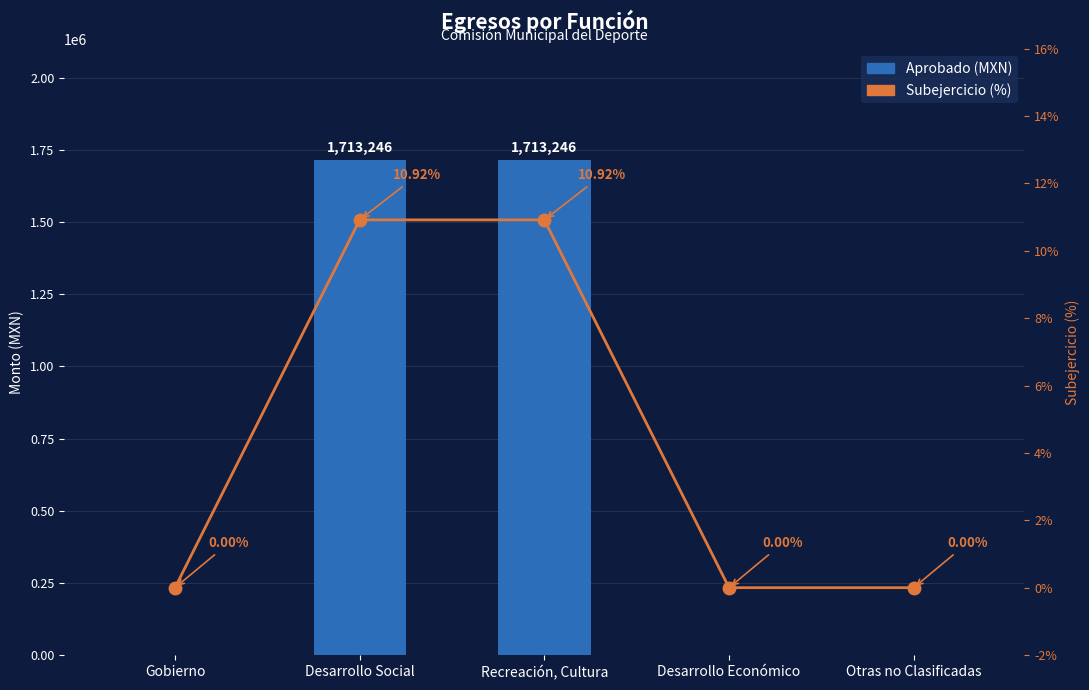

How many values in the Subejercicio (%) series exceed 0?

2